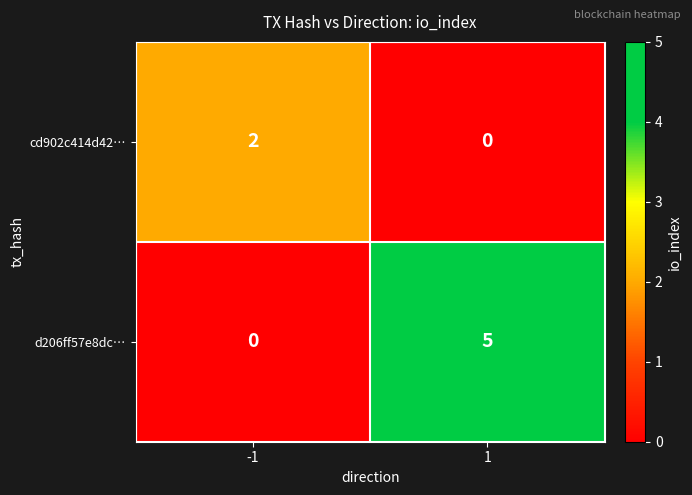

What is the difference between the d206ff57e8dc… values at 1 and -1?

5